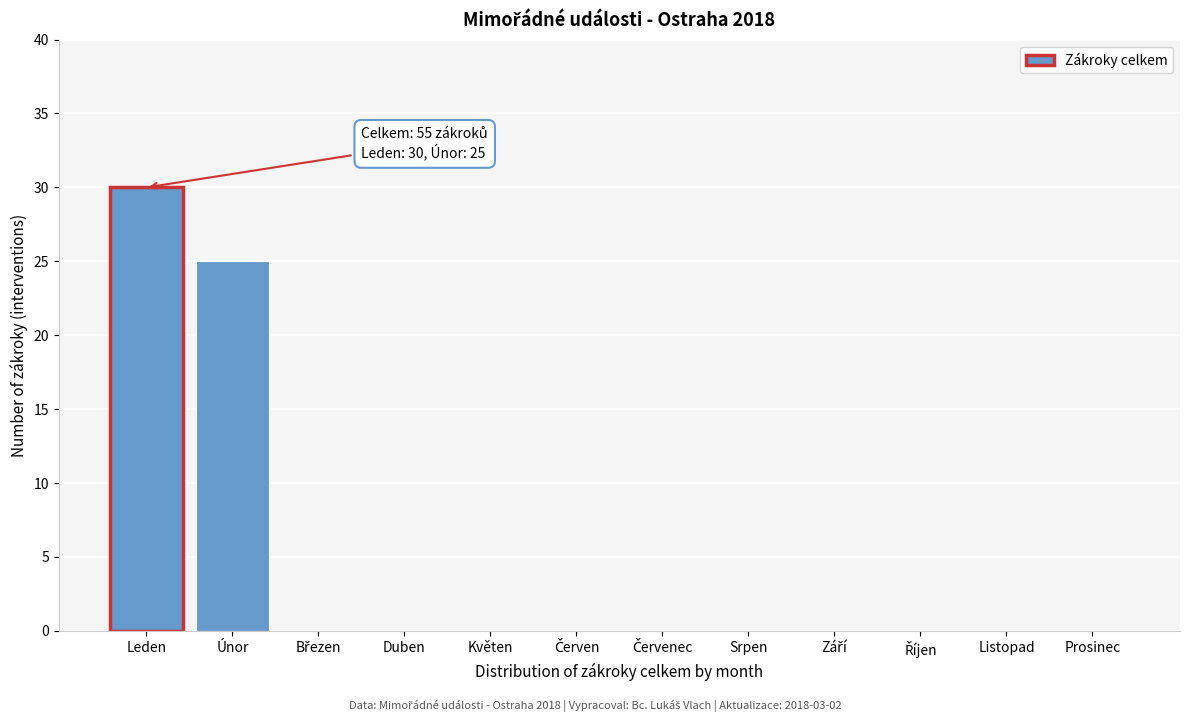

Which has a higher value, Únor or Duben?

Únor